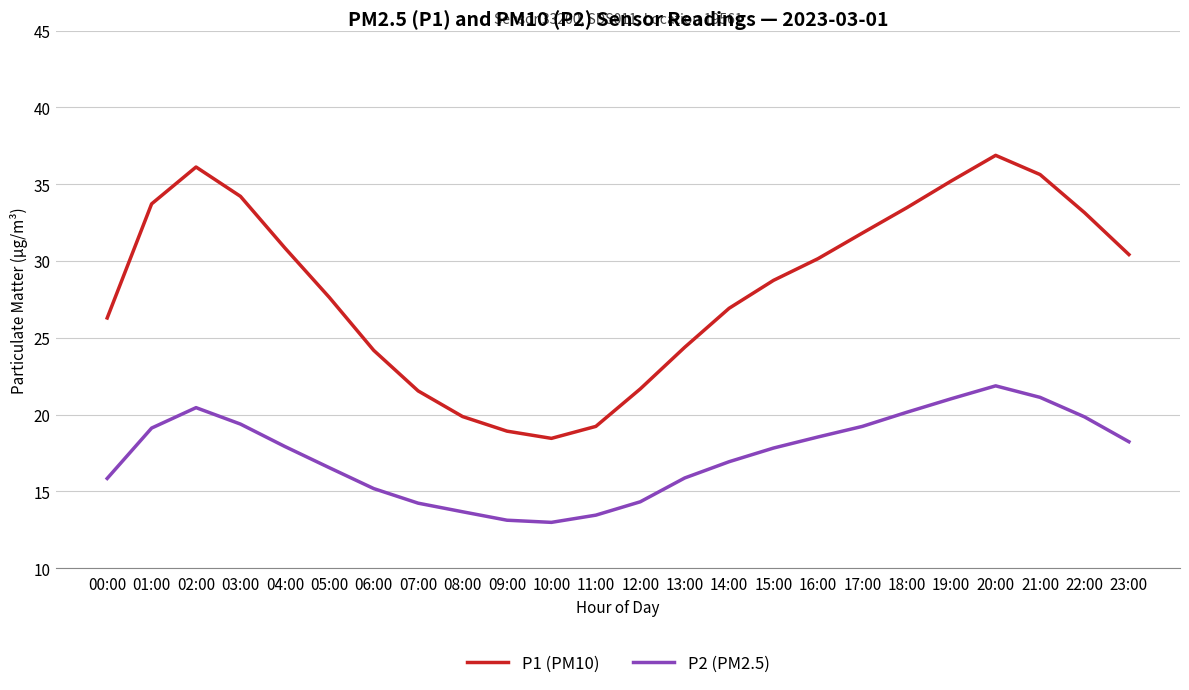

What position from the right is 07:00?

17